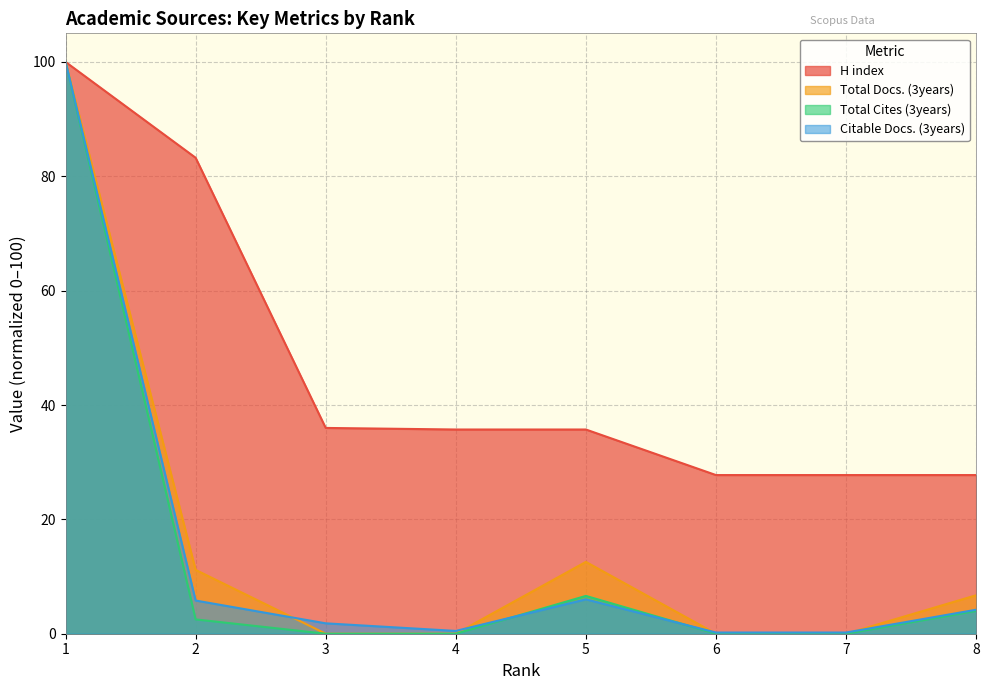

How many interior local valleys does the Citable Docs. (3years) series have?

1